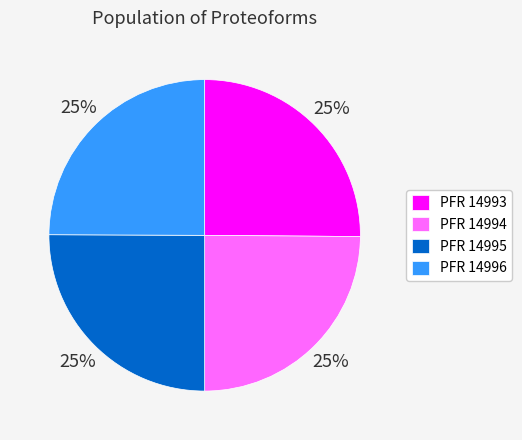

The PFR 14996 slice represents 25% of the pie. True or false?

True